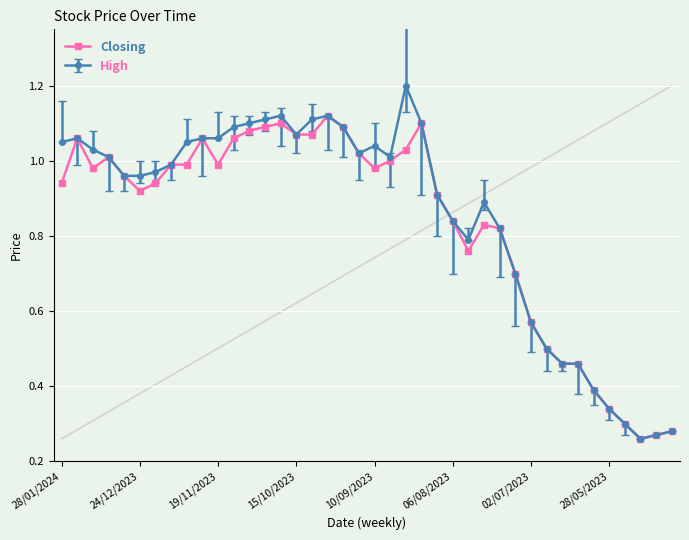

What is the difference between the second highest and second lowest values?

0.8